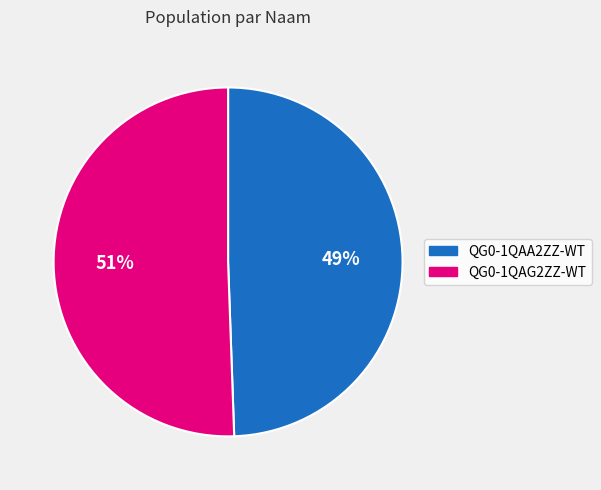

How many segments does this pie chart have?

2